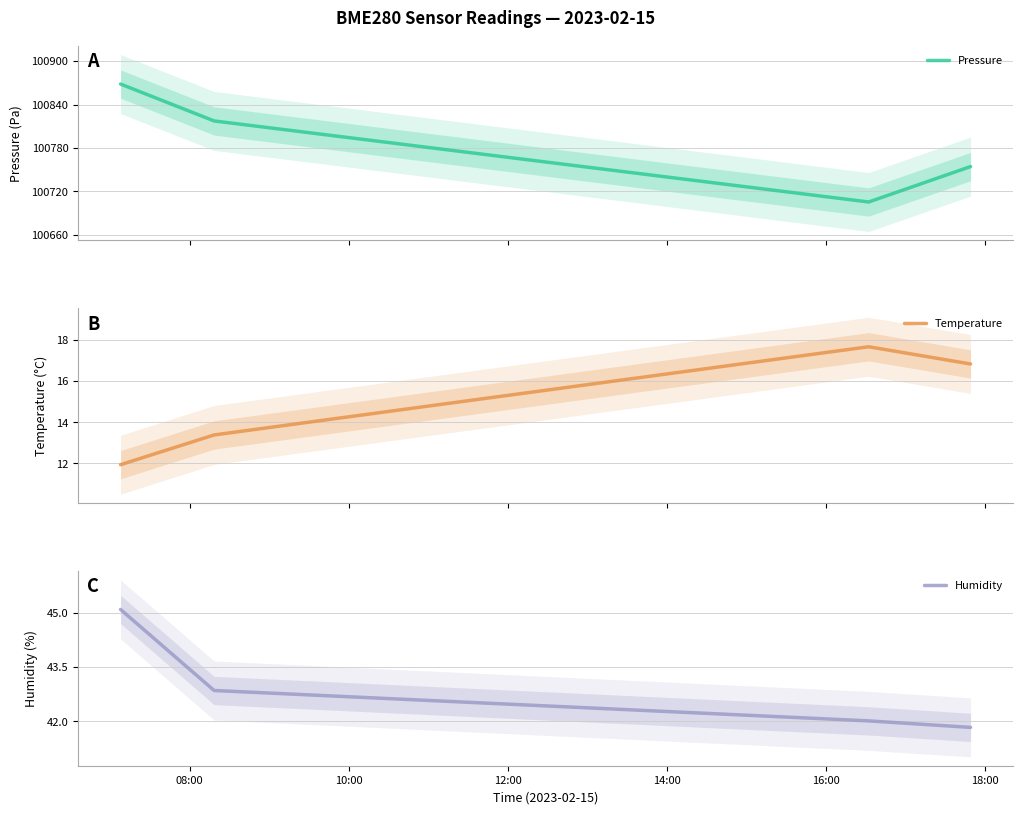

What is the minimum value for Temperature?

11.9